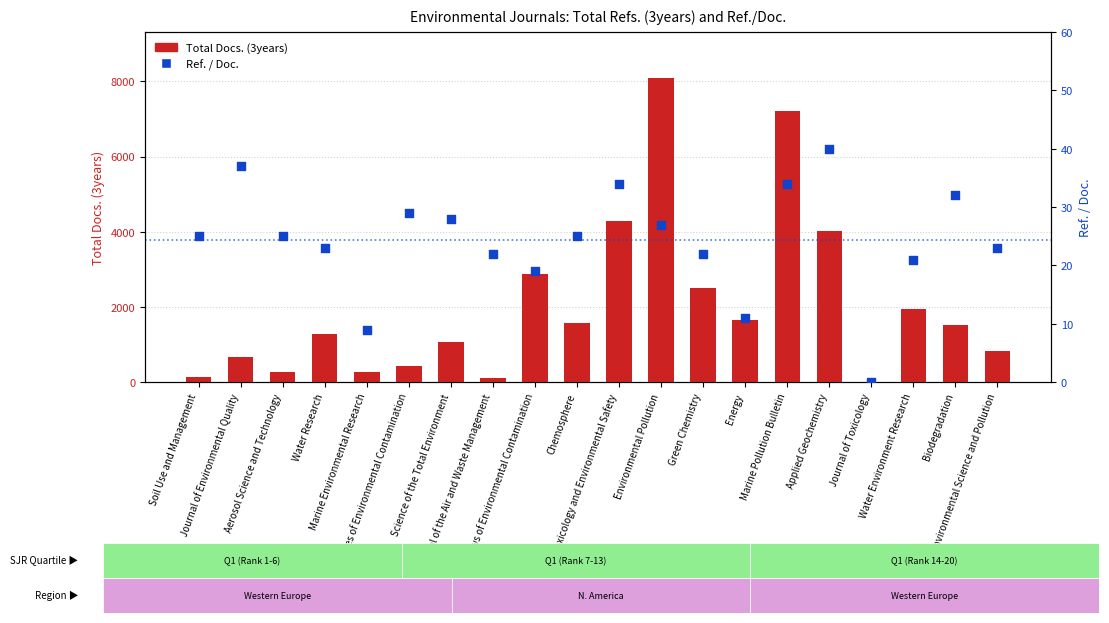

Which series has the largest Y range (max minus min)?

Total Docs. (3years)